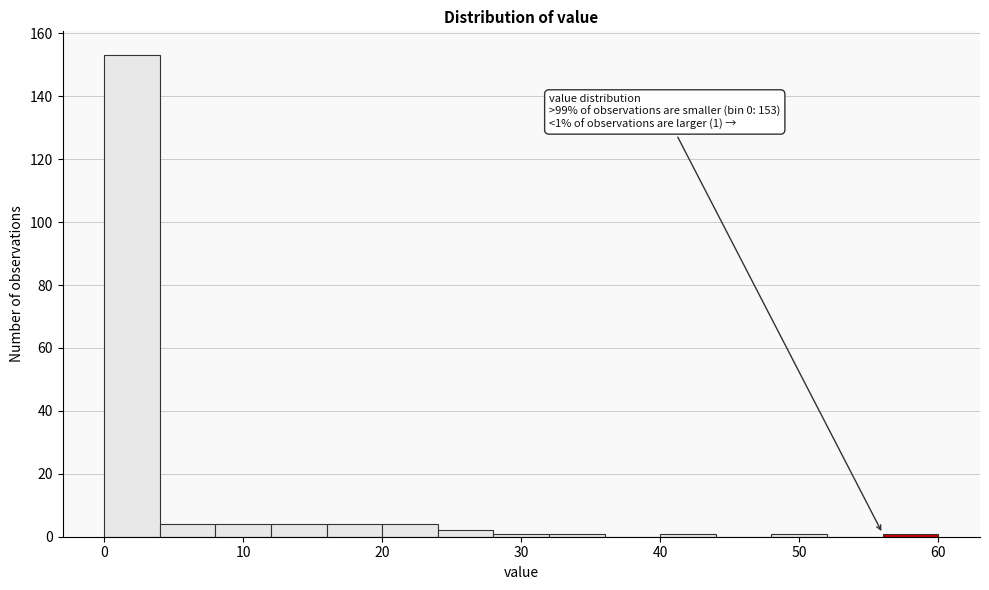

Over which range of the x-axis is the bar tallest?

0 to 4